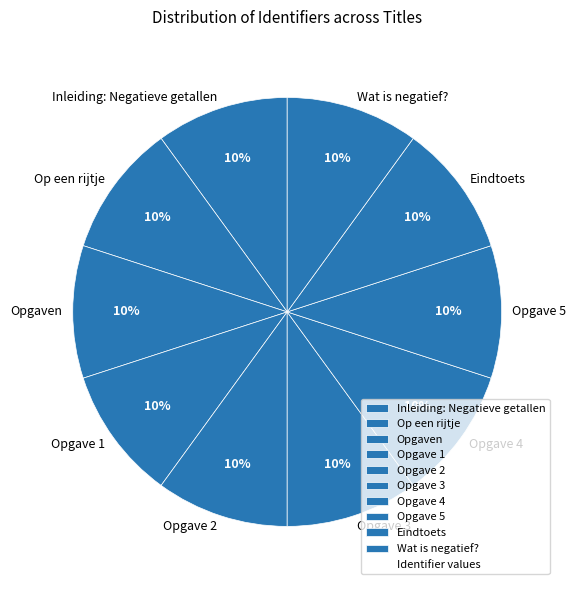

What is the ratio of the value at Opgaven to the value at Inleiding: Negatieve getallen?

1.0